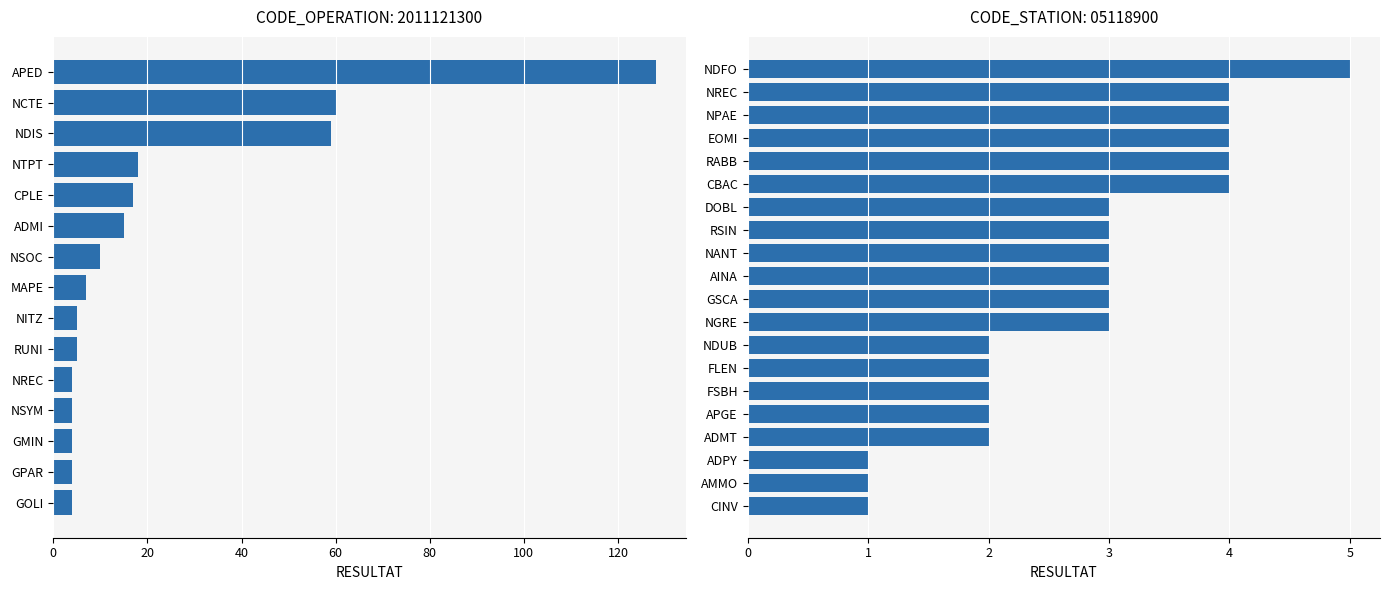

Are the bars horizontal?

Yes